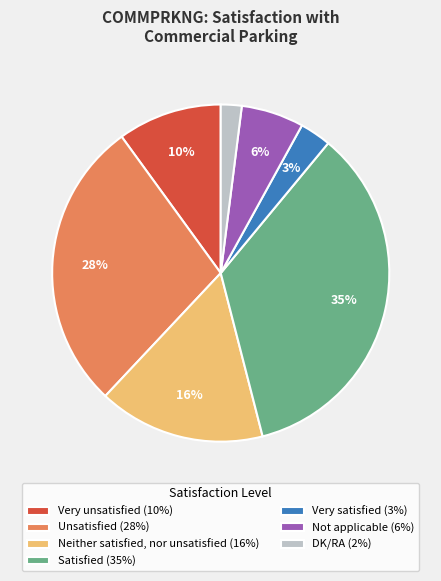

To the nearest percent, what is the combined percentage of Very unsatisfied and Very satisfied?

13%